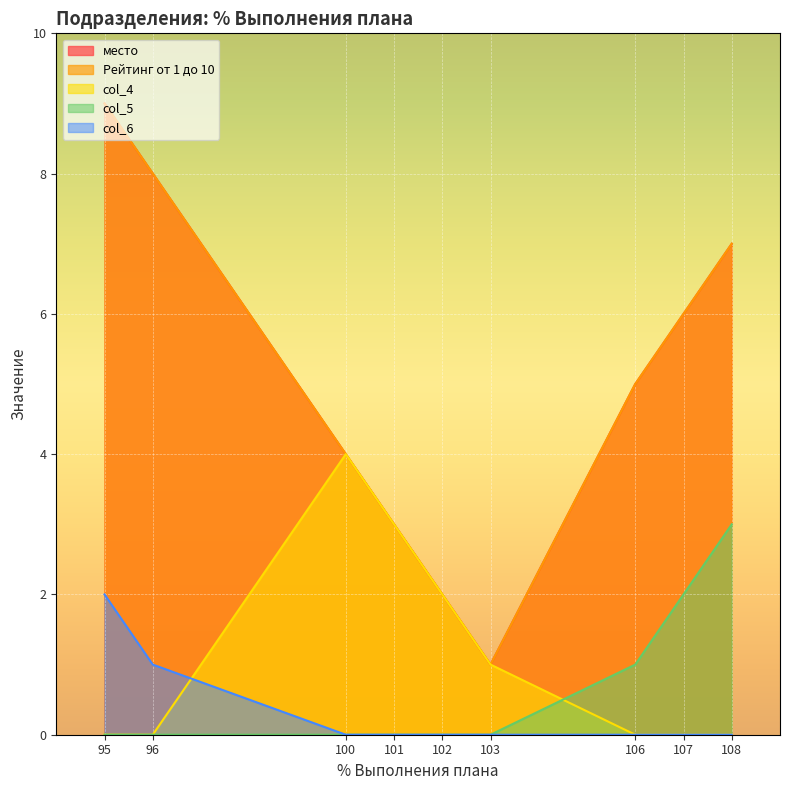

The col_4 series shows 3 at 102. True or false?

False